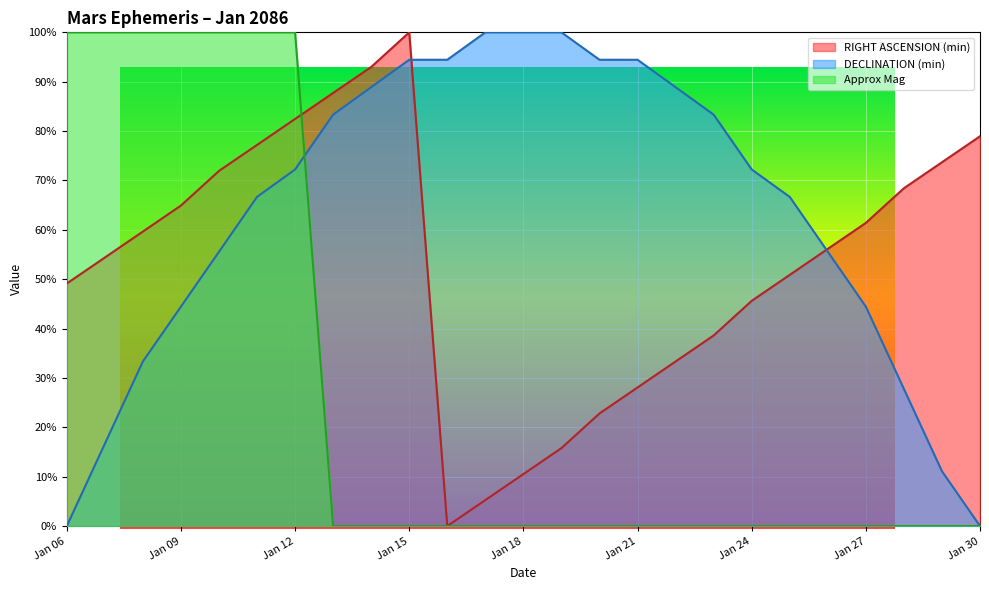

Rank the series by their average value, from lowest to highest.

Approx Mag, RIGHT ASCENSION (min), DECLINATION (min)